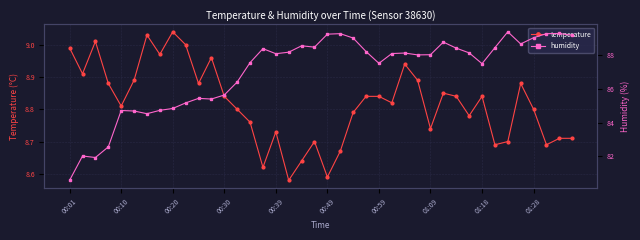

What is the value of the temperature point at the 34th from the left?

8.7